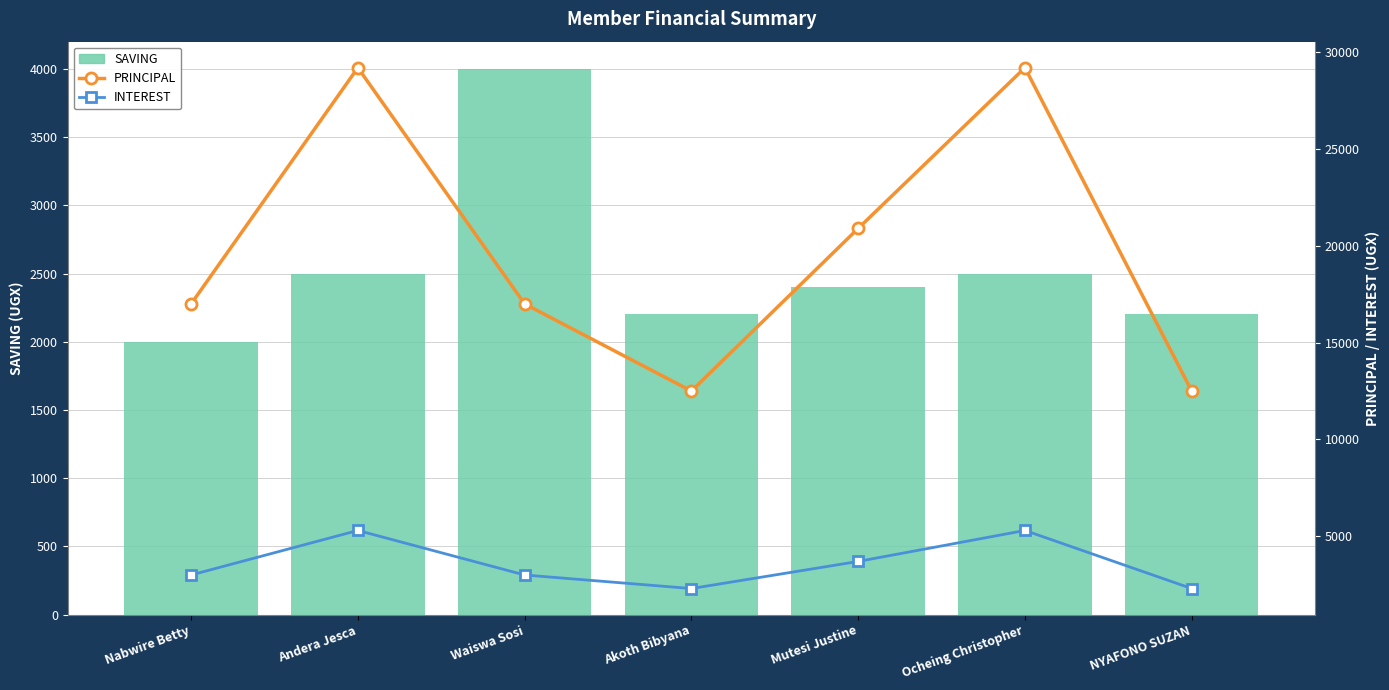

What is the label of the 2nd bar from the left?

Andera Jesca